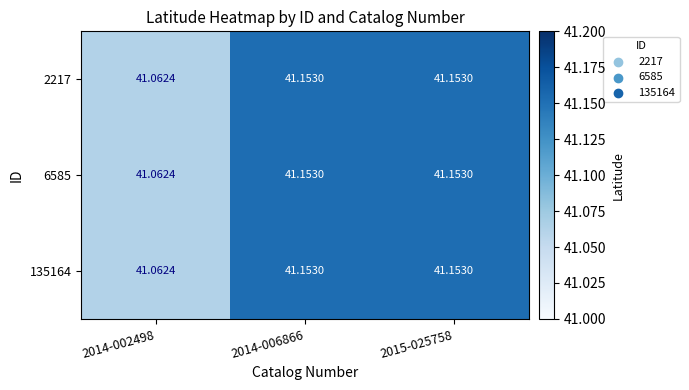

Is the value of 6585 at 2014-002498 greater than the value of 2217 at 2015-025758?

No